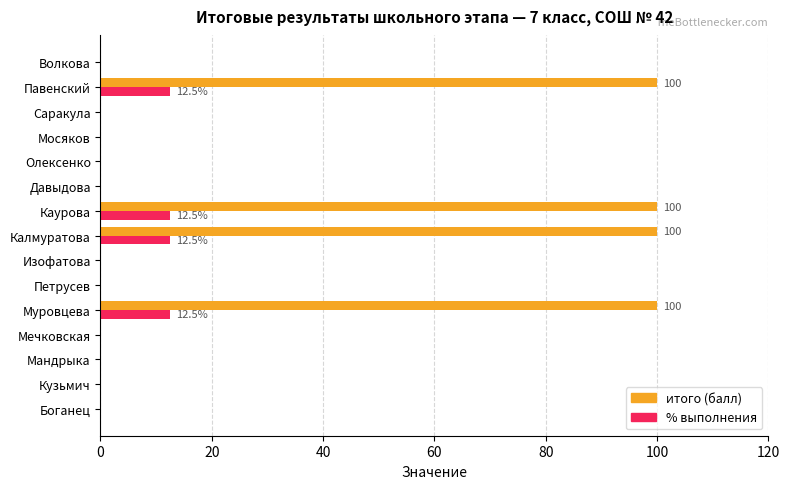

Which series has the largest total across all categories?

итого (балл)